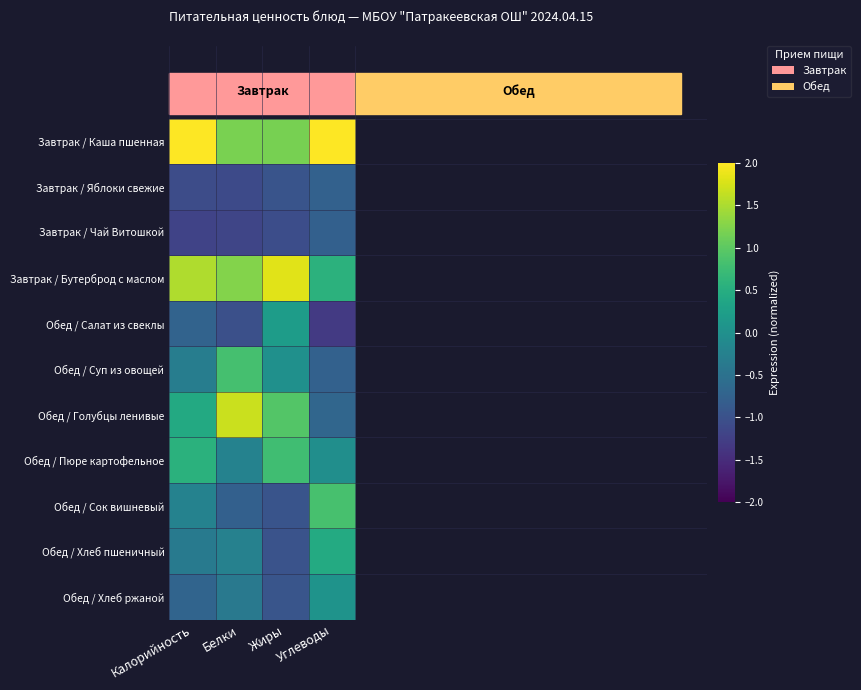

At Калорийность, list the series in order from largest to smallest.

Завтрак / Каша пшенная, Завтрак / Бутерброд с маслом, Обед / Пюре картофельное, Обед / Голубцы ленивые, Обед / Сок вишневый, Обед / Суп из овощей, Обед / Хлеб пшеничный, Обед / Хлеб ржаной, Обед / Салат из свеклы, Завтрак / Яблоки свежие, Завтрак / Чай Витошкой